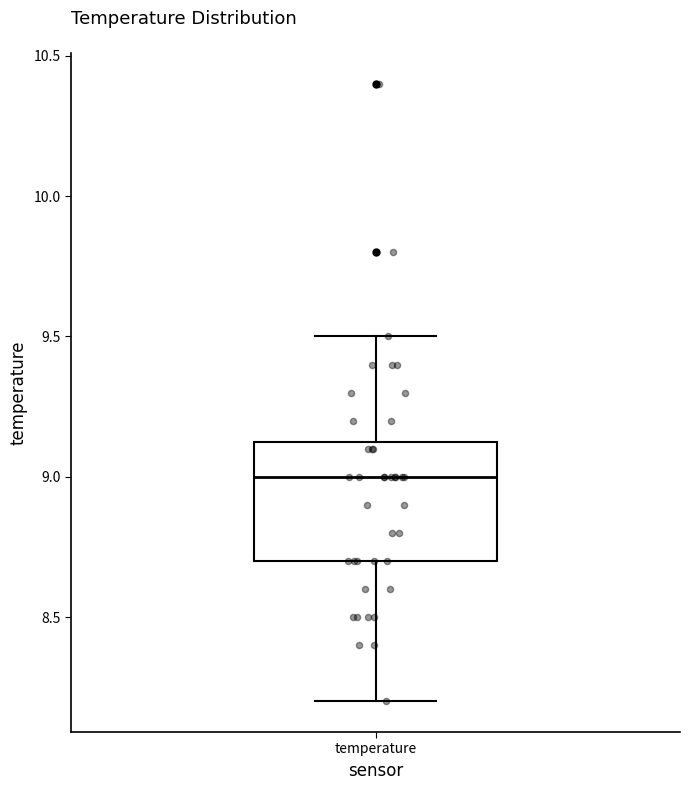

Transcribe this box plot: give where the median line is, the range the box spans, and where the two whiskers end, as read against the y-axis. The values are not printed on the chart, so give them approximately, as read against the axis.

median 9.00, box 8.70 to 9.15, whiskers 8.20 to 9.50